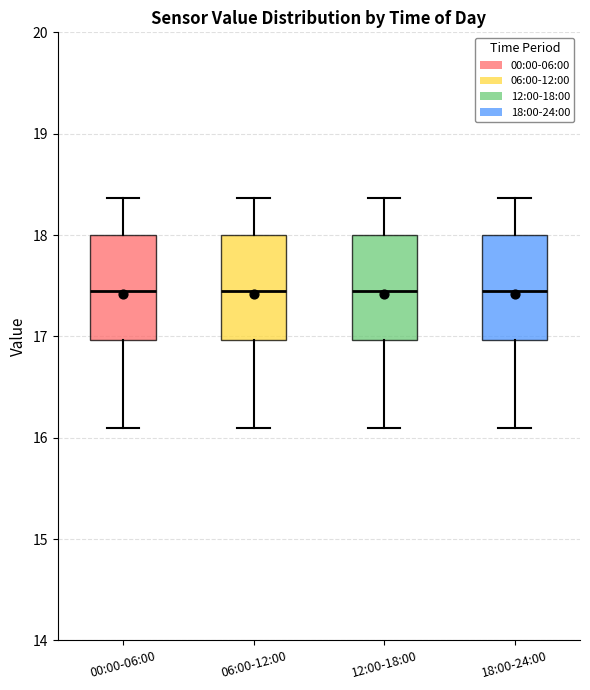

Reading left to right, transcribe this box plot: for each box, give where its median line is, the range the box spans, and where its two whiskers end, as read against the y-axis. The values are not printed on the chart, so give them approximately, as read against the axis.

00:00-06:00: median 17.5, box 17.0 to 18.0, whiskers 16.1 to 18.4
06:00-12:00: median 17.5, box 17.0 to 18.0, whiskers 16.1 to 18.4
12:00-18:00: median 17.5, box 17.0 to 18.0, whiskers 16.1 to 18.4
18:00-24:00: median 17.5, box 17.0 to 18.0, whiskers 16.1 to 18.4